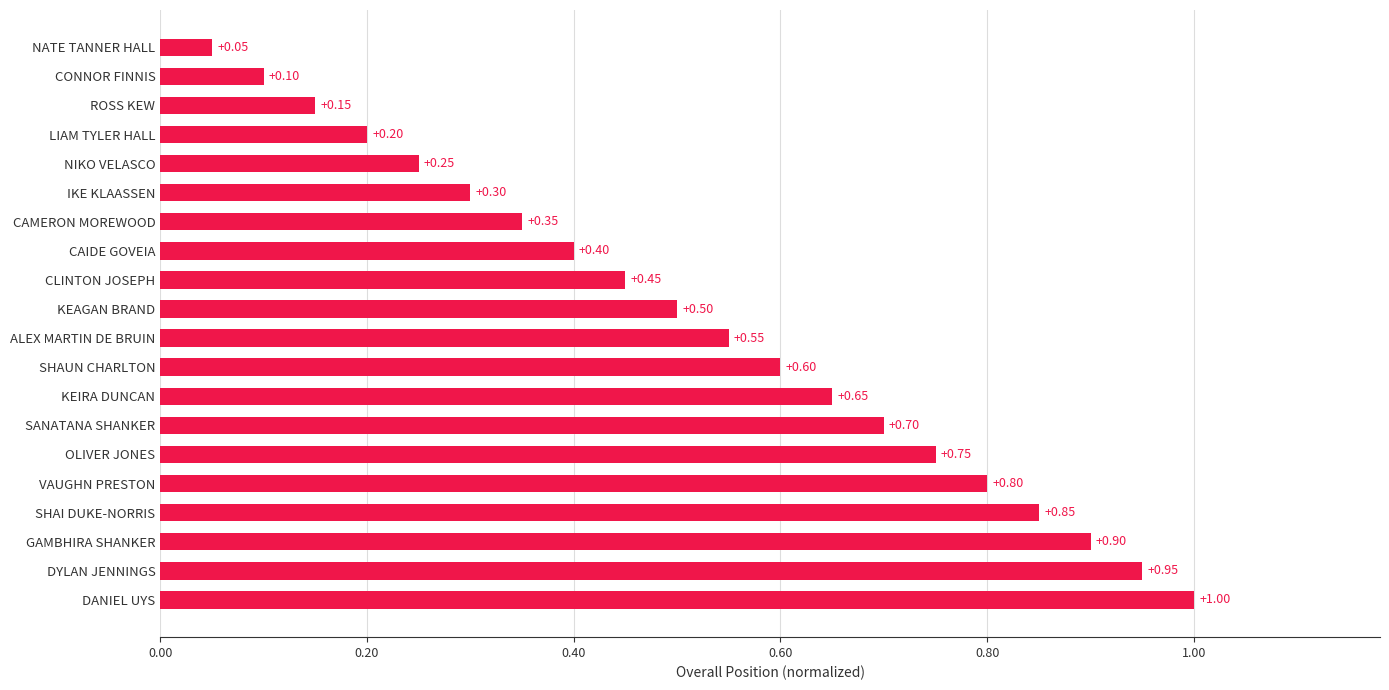

What is the change in value from DYLAN JENNINGS to KEIRA DUNCAN?

-0.3